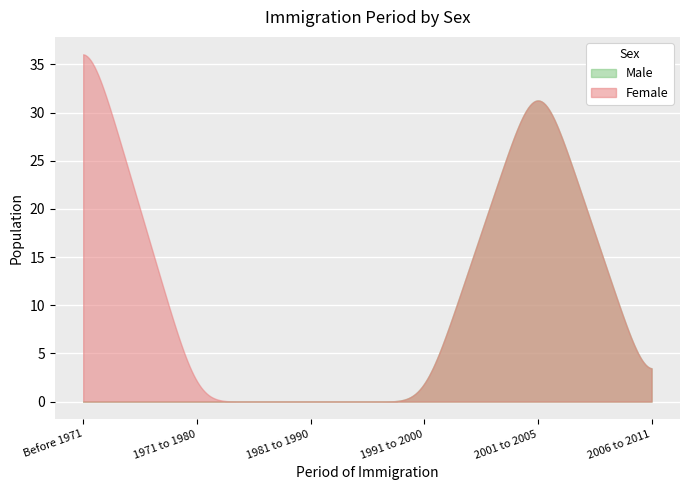

What is the label of the 4th point from the right?

1981 to 1990